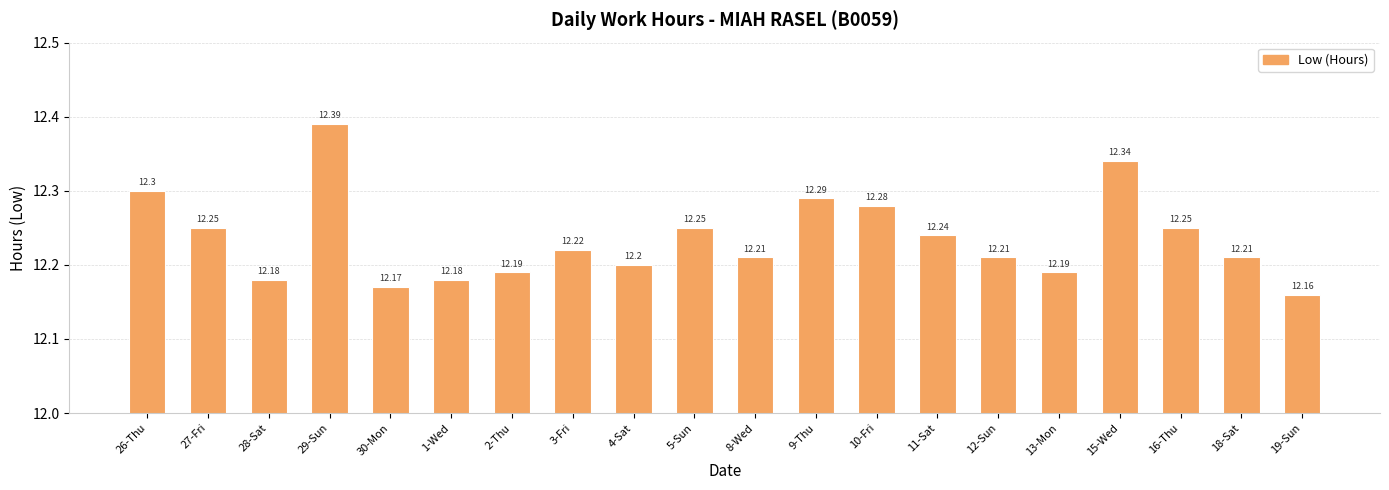

Count the number of data series in this chart.

1